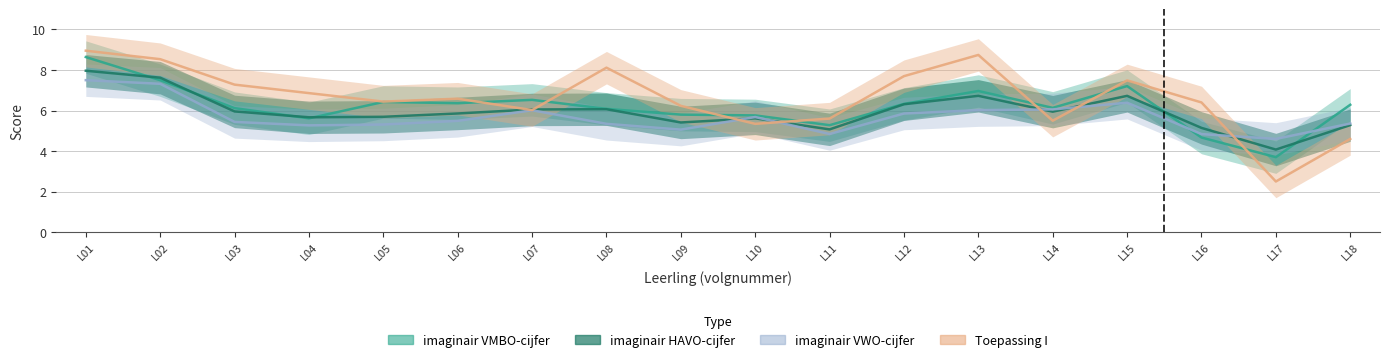

Which series changed the most between L04 and L17?

Toepassing I